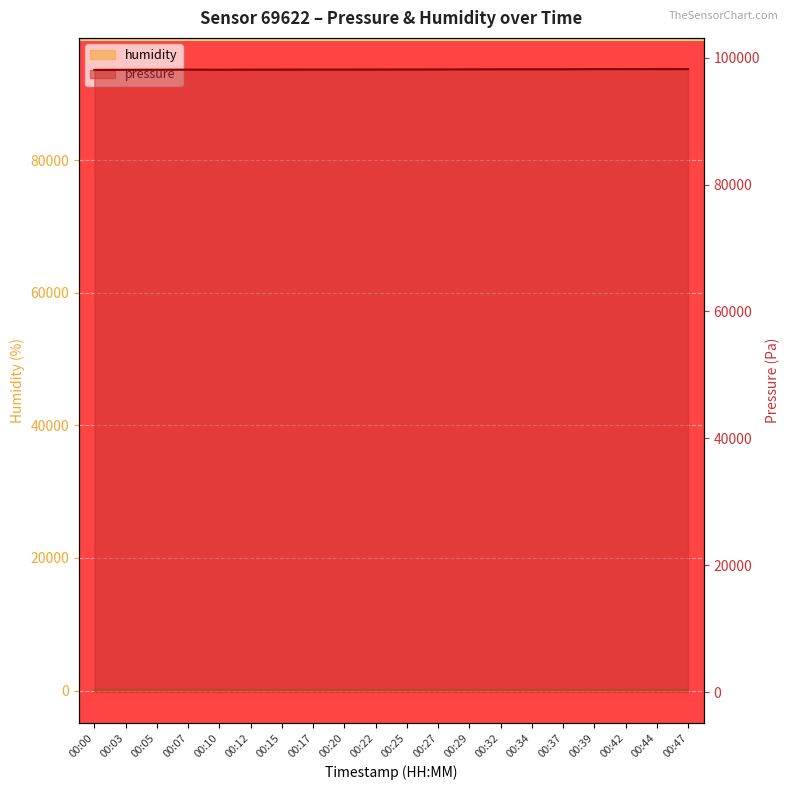

Reading left to right, transcribe all the data shown in this chart.

pressure: 98097.5	98108.8	98116.6	98131.6	98118.1	98130.1	98135.8	98142.8	98141.6	98146.1	98151.3	98160.5	98174.0	98183.0	98182.4	98187.5	98209.9	98211.7	98215.2	98227.0
humidity: 97.2	96.0	95.1	94.6	94.0	93.2	91.9	91.3	93.1	92.2	92.2	92.9	92.8	92.8	92.6	92.8	93.3	92.0	92.1	92.9